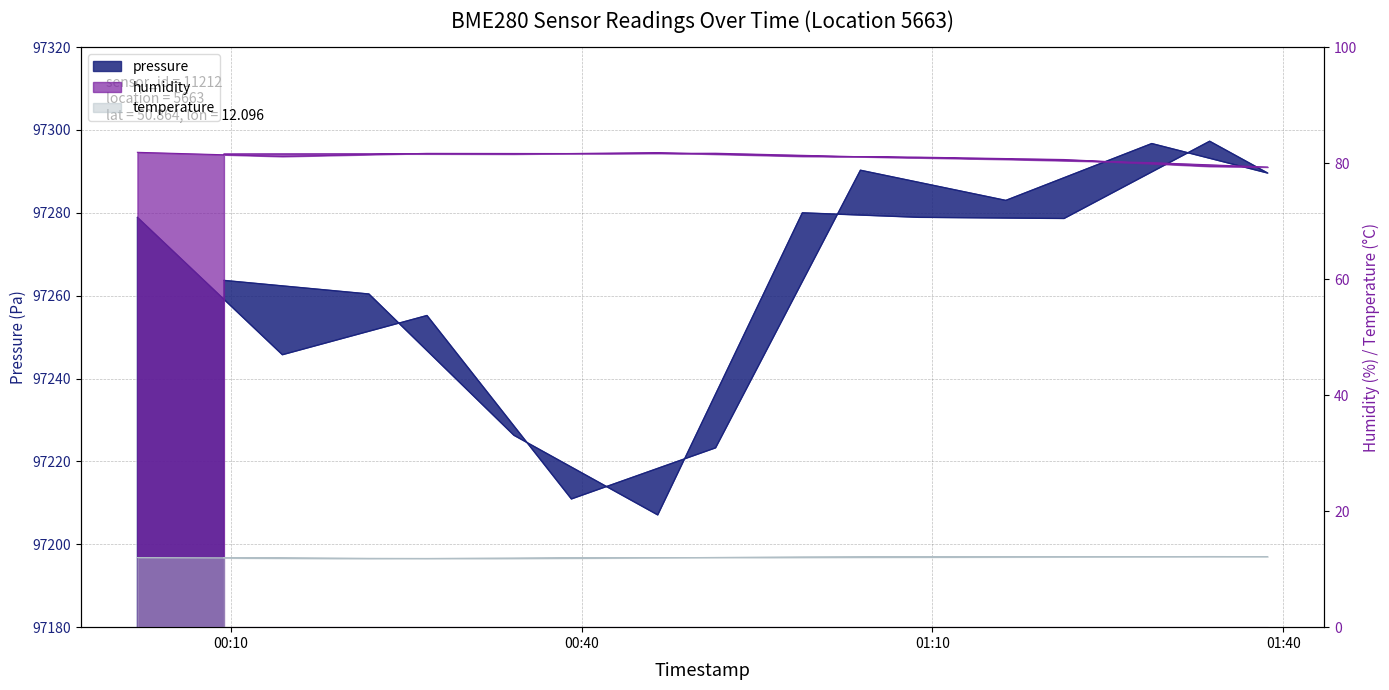

Count the number of categories in the chart.

17